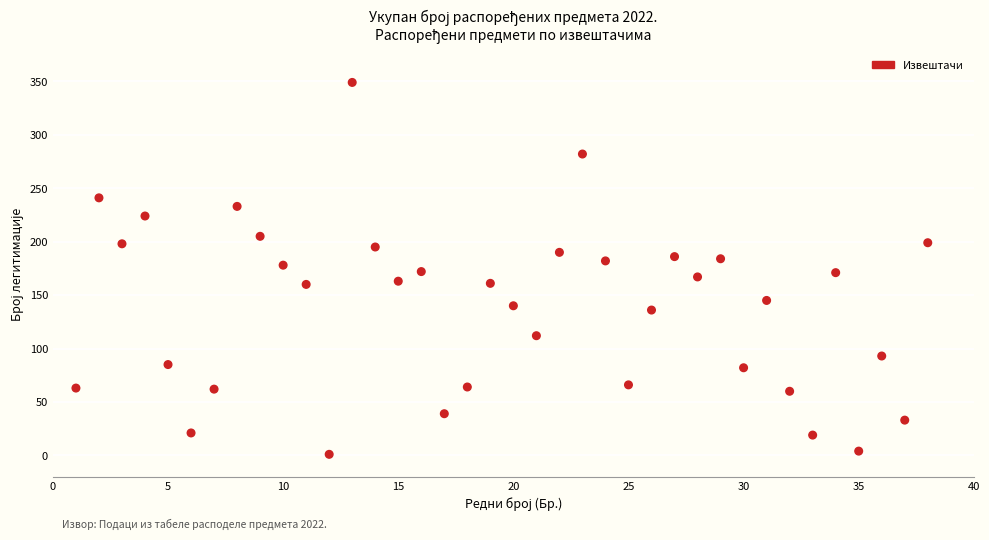

What is the range of Y values (max minus min)?

348